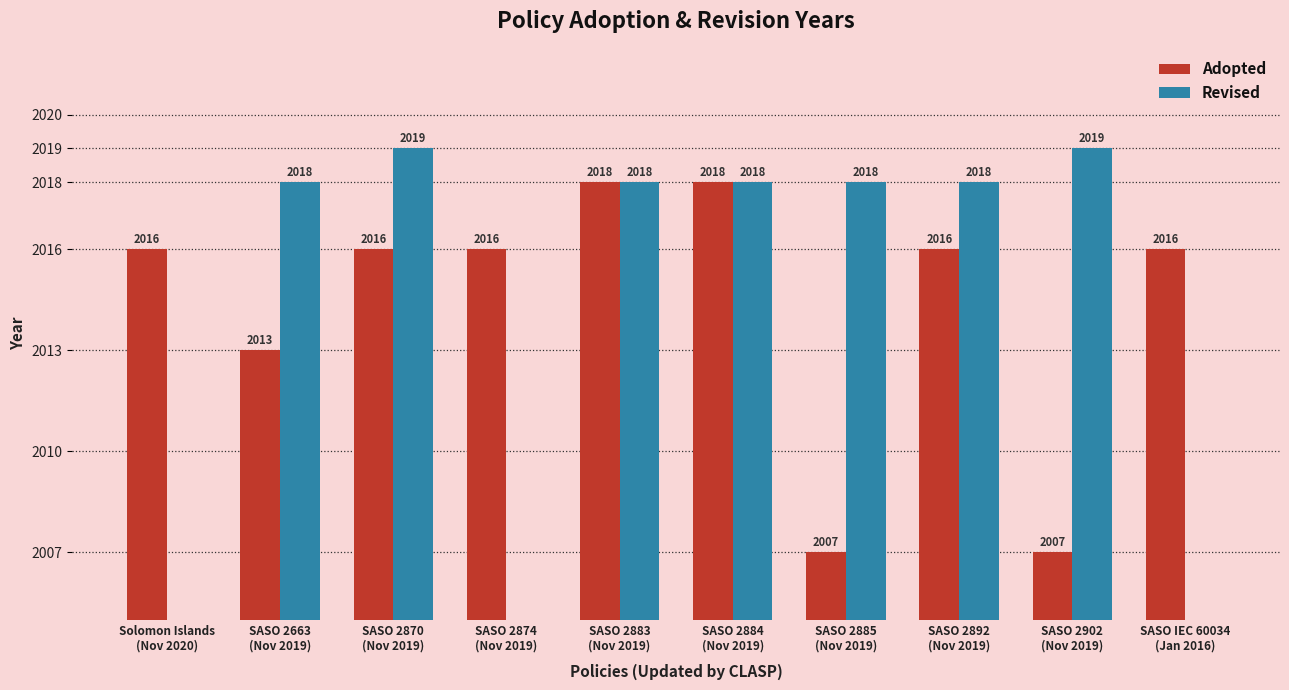

How many categories are shown in the chart?

10